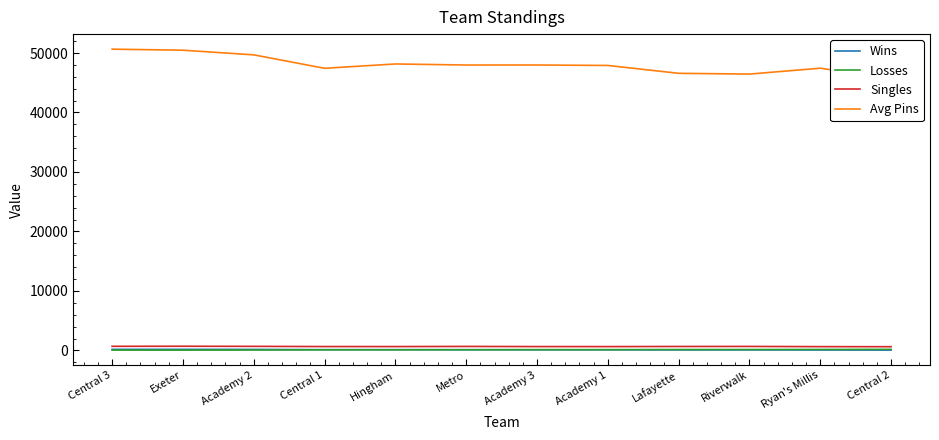

True or false: Avg Pins has more than 2 points higher than both neighbors.

True